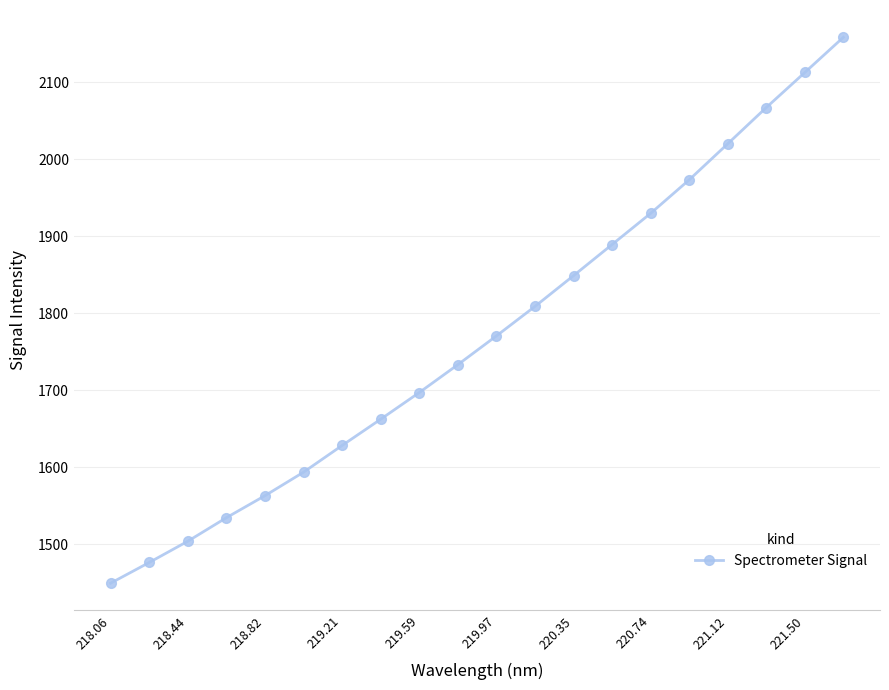

What is the greatest value displayed?

2158.1